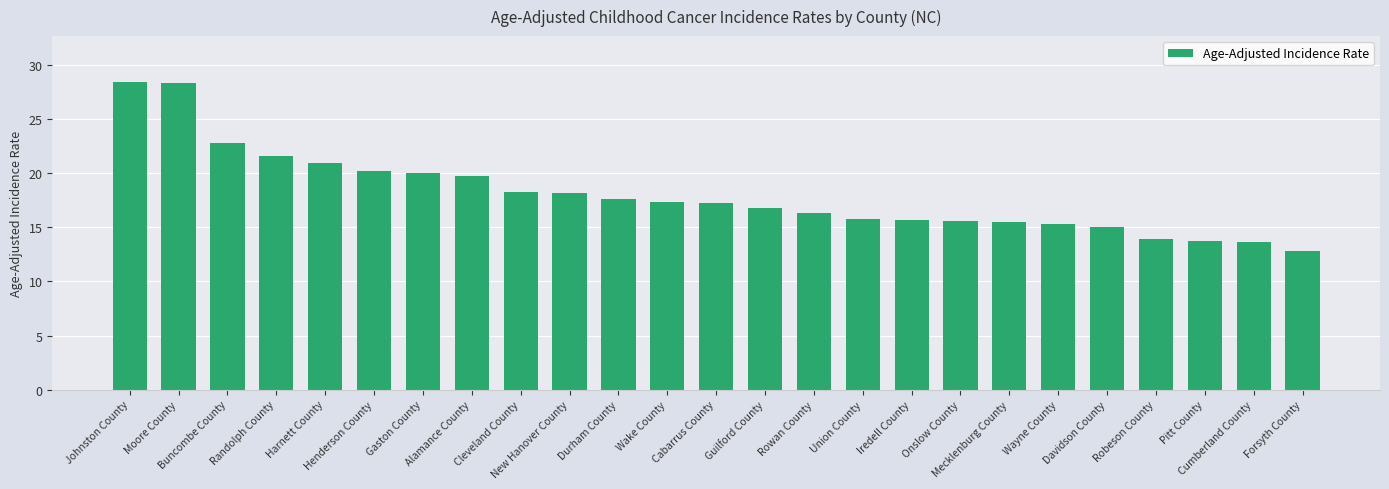

What is the label of the 16th bar from the right?

New Hanover County